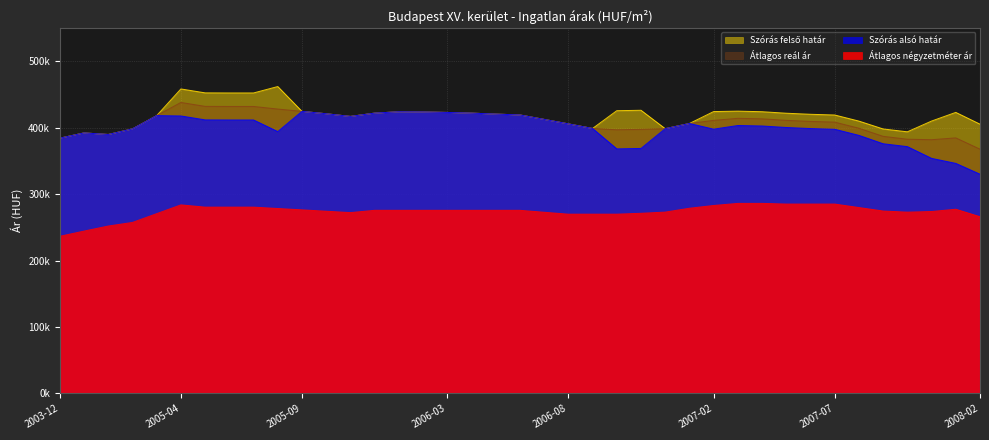

At which label does Átlagos reál ár first exceed 410961?

2005-03